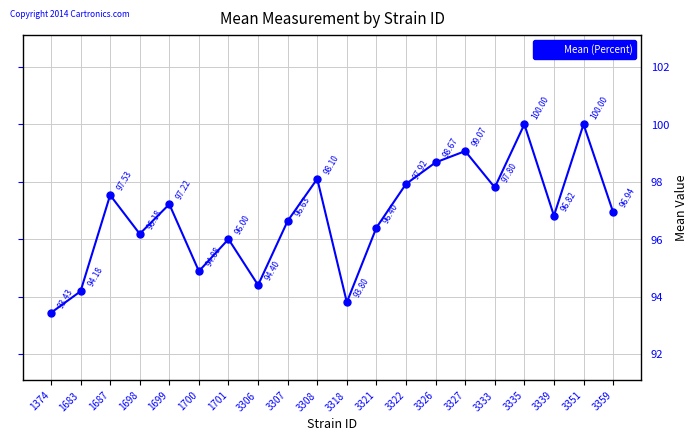

Where is the first local maximum?

1687